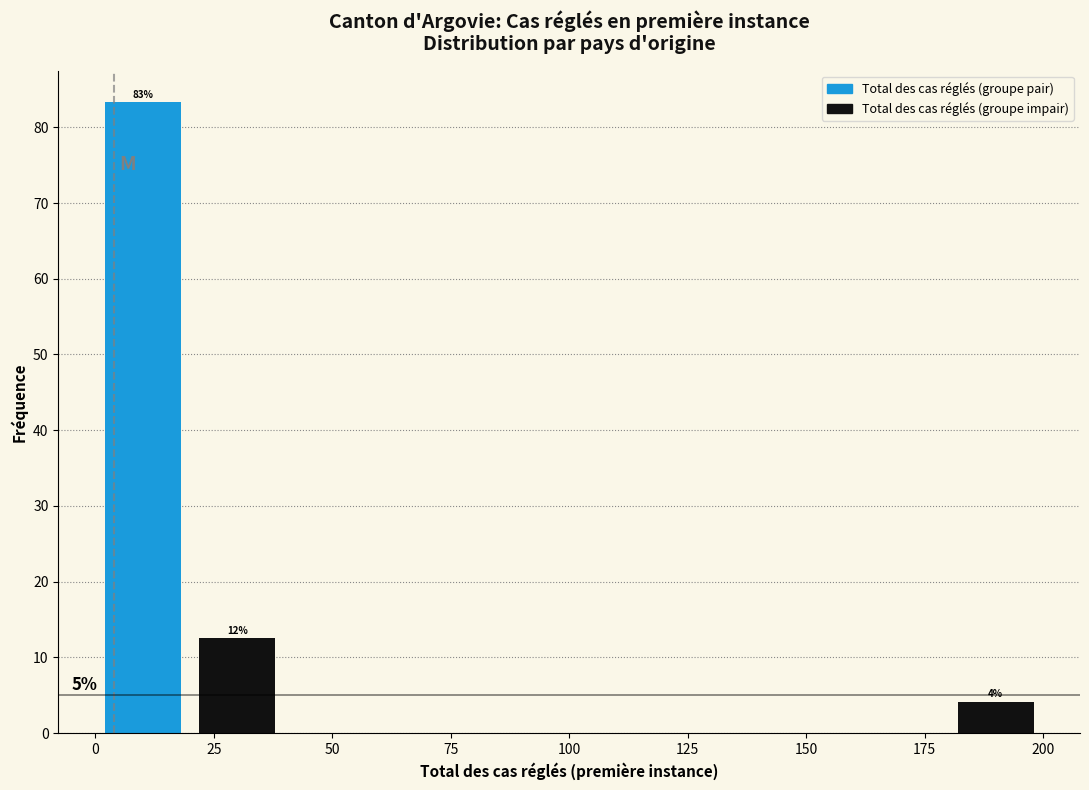

Which range on the x-axis has the tallest bar?

0 to 20